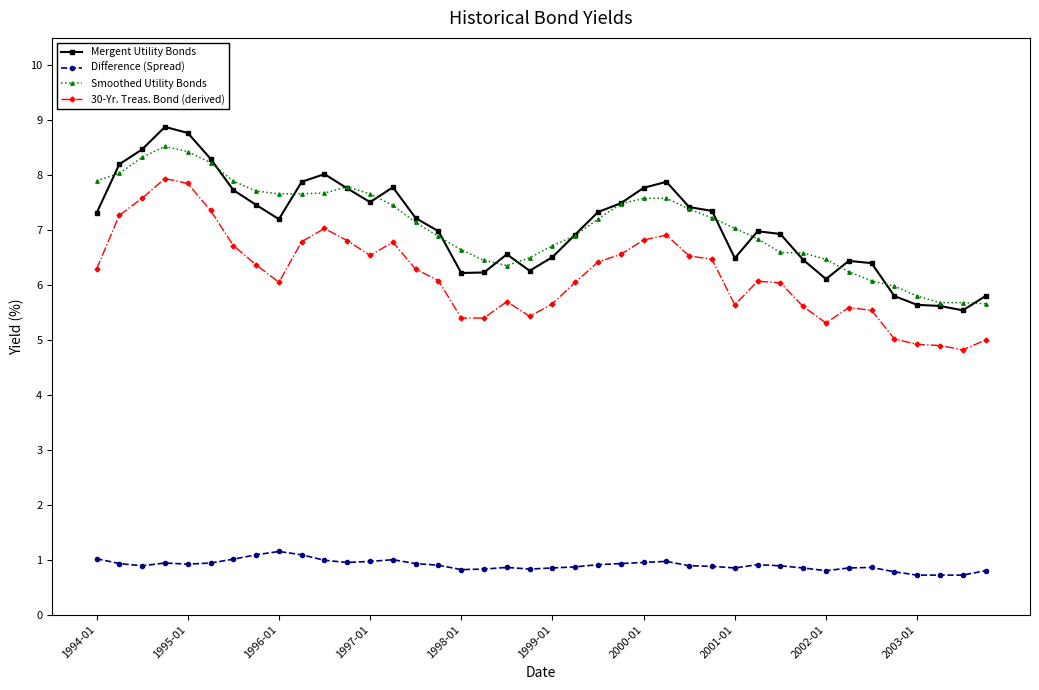

Which series has the widest spread of values?

Mergent Utility Bonds